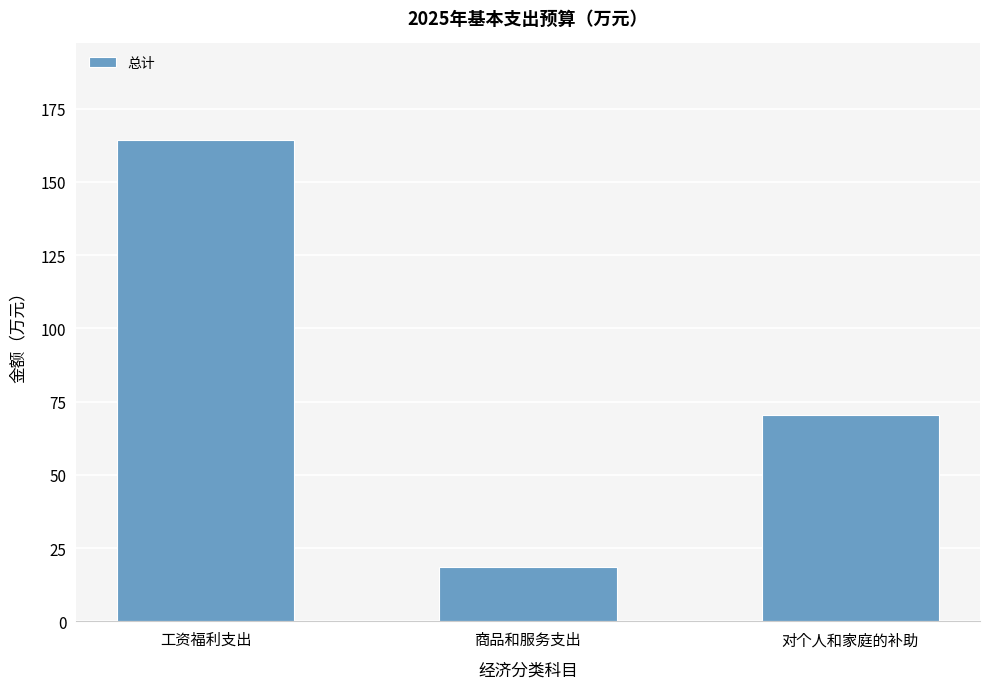

What position from the right is 商品和服务支出?

2